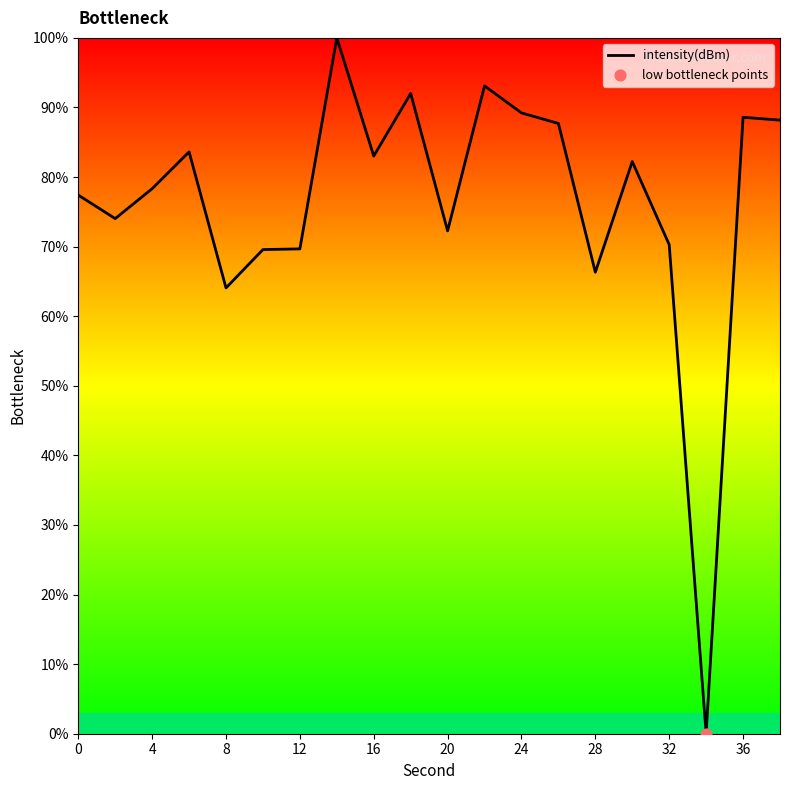

What is the maximum value shown in the chart?

100.0